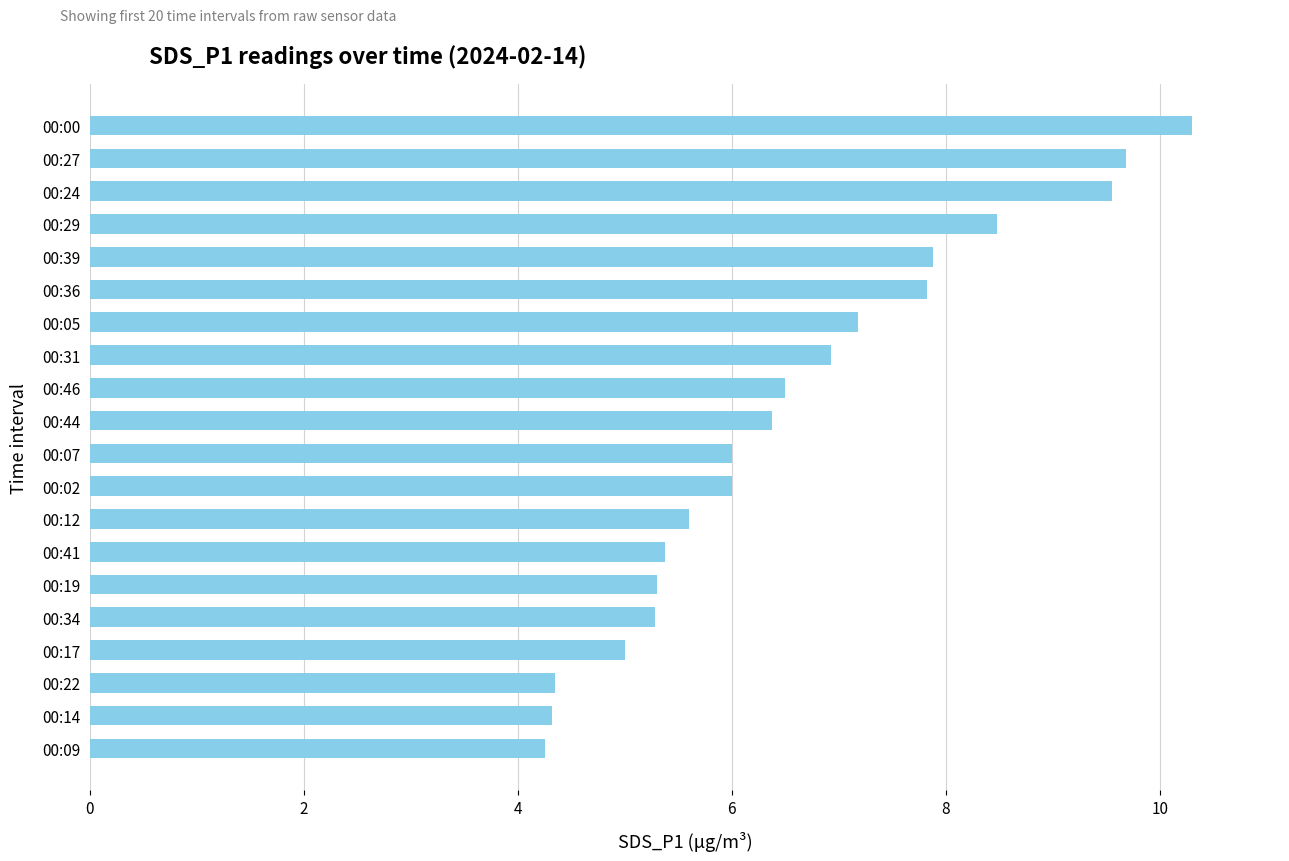

What is the maximum value shown in the chart?

10.3